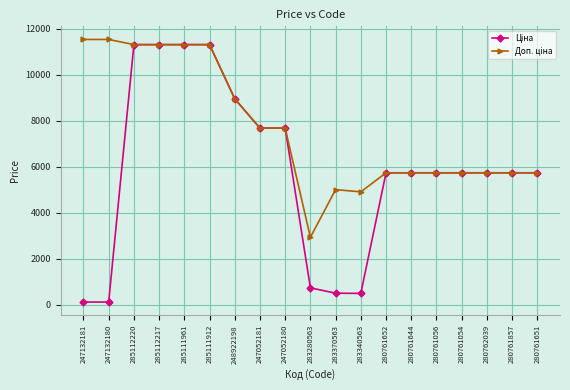

How many data points does each series have?

19